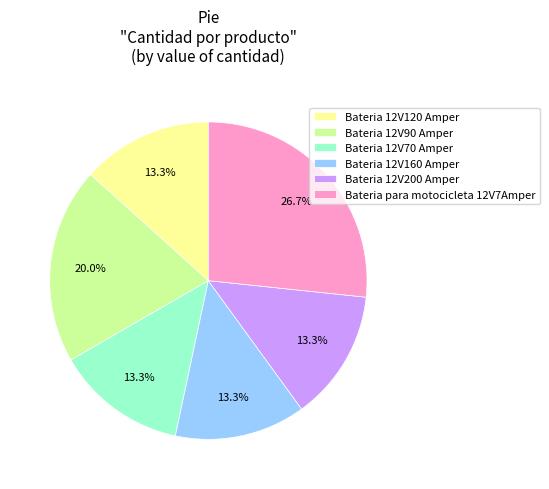

Is there a majority slice in this chart?

No